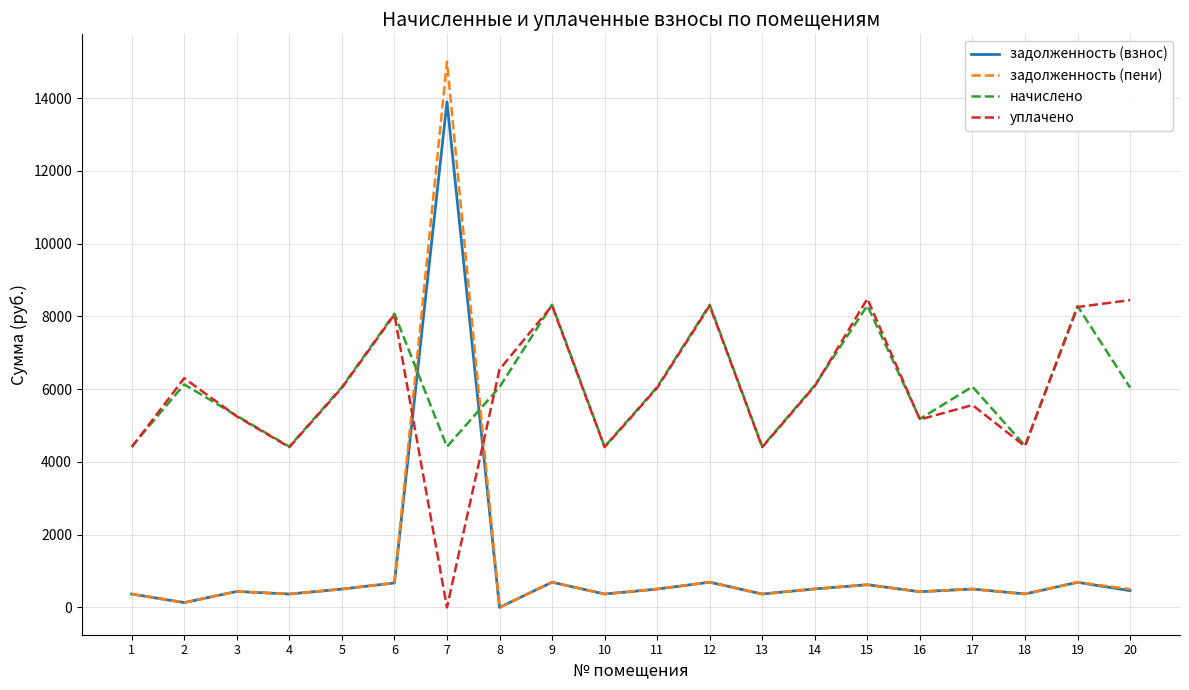

How many values in the задолженность (пени) series are below 504?

10